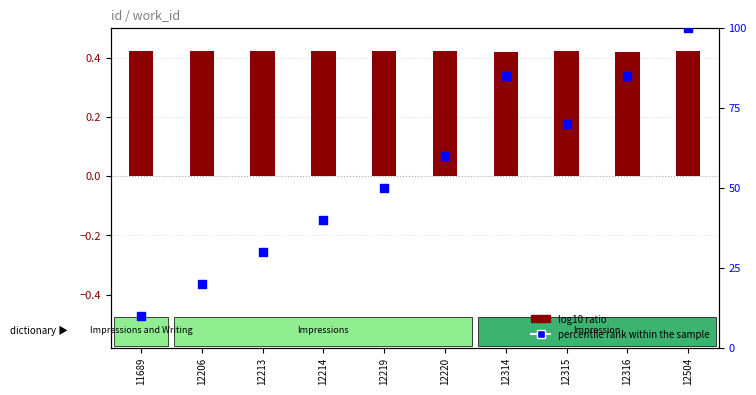

What is the total value across all series at 12220?

60.4